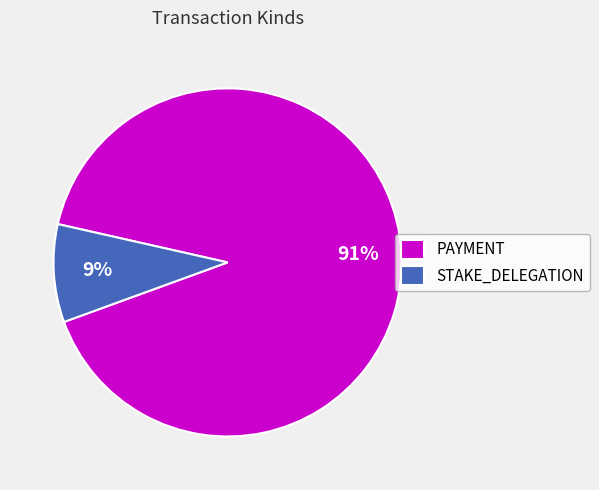

To the nearest percent, what percentage of the pie is PAYMENT?

91%